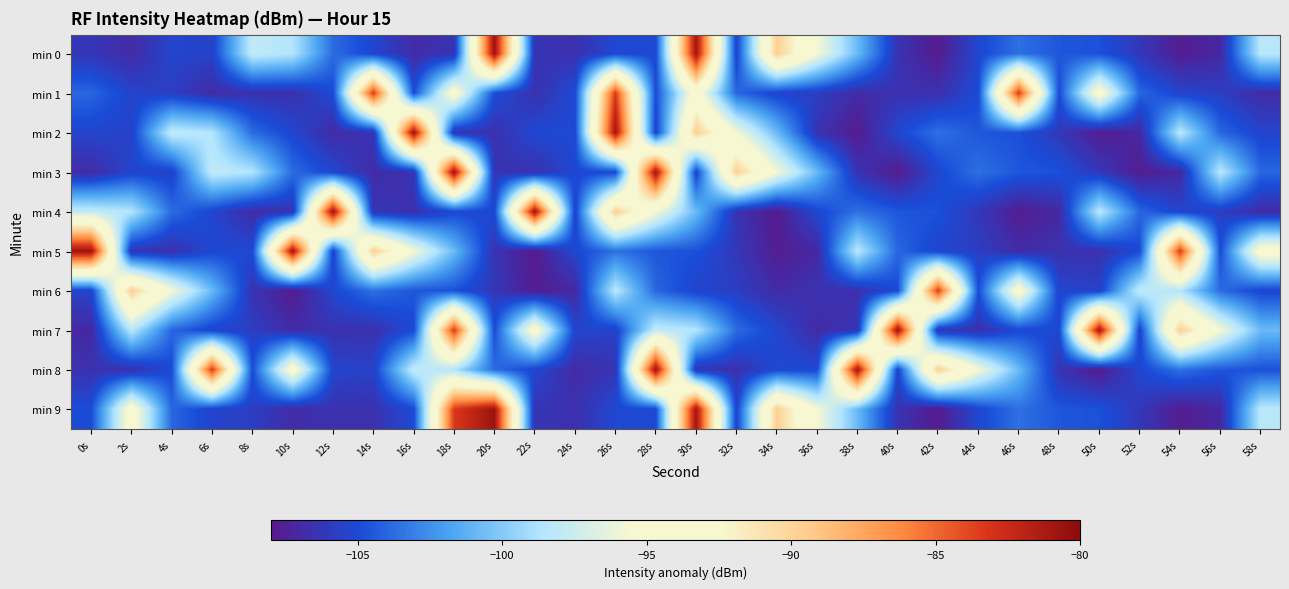

List the series in order of their peak value, highest first.

min 0, min 2, min 3, min 4, min 5, min 7, min 8, min 9, min 1, min 6